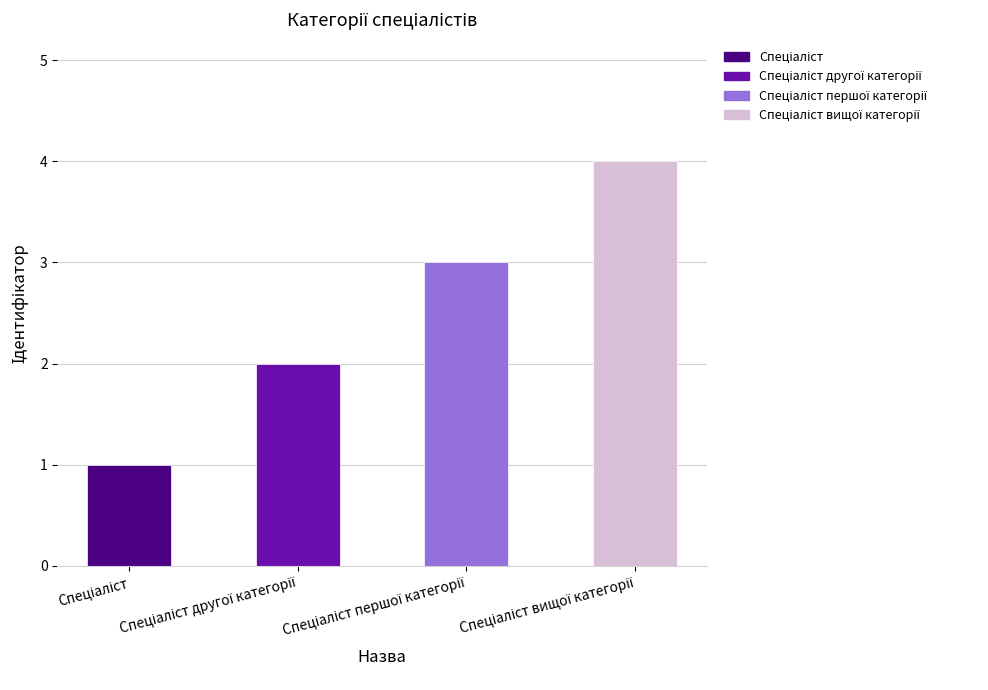

Are the bars grouped side by side (vs. stacked)?

No